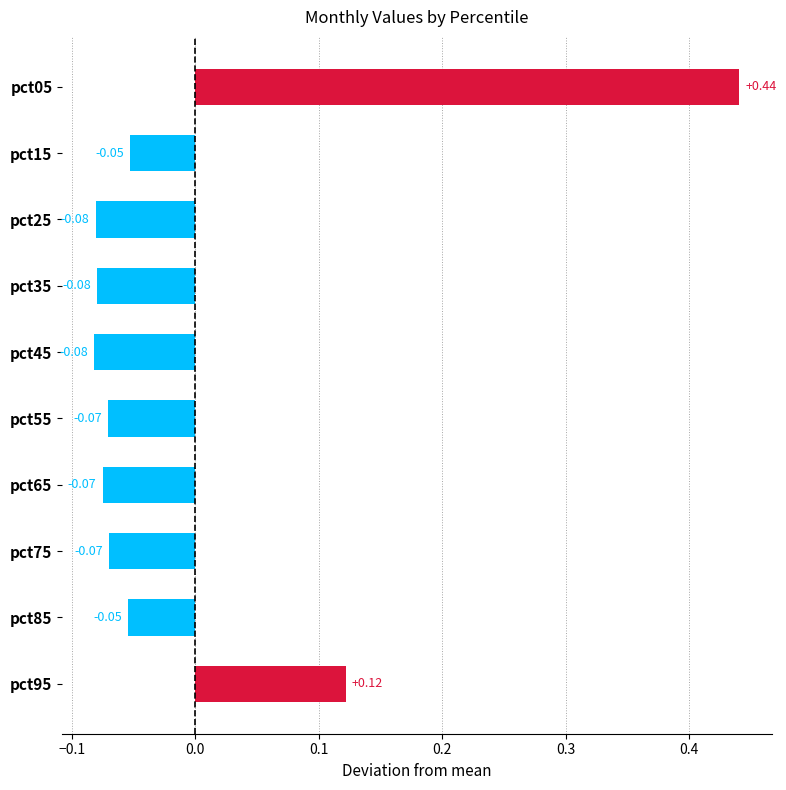

What is the difference between the maximum and minimum values?

0.5